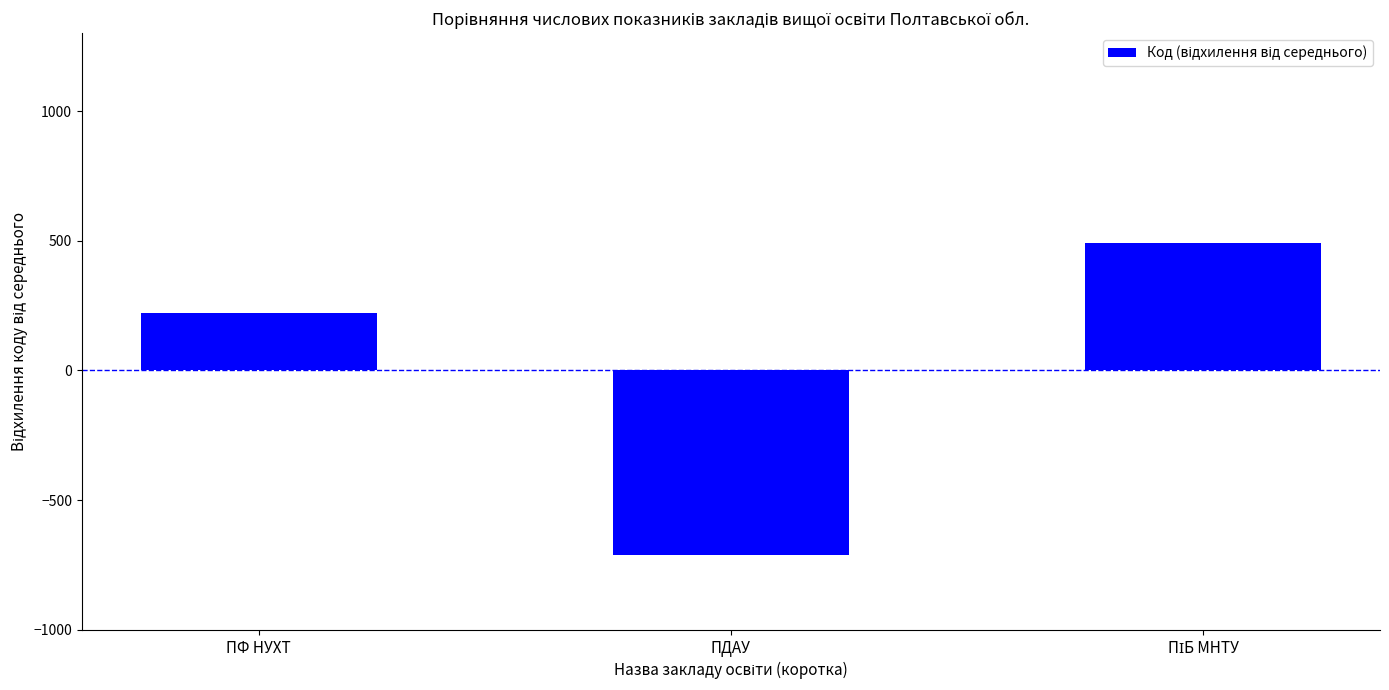

What is the value of the 2nd bar from the left?

-712.7